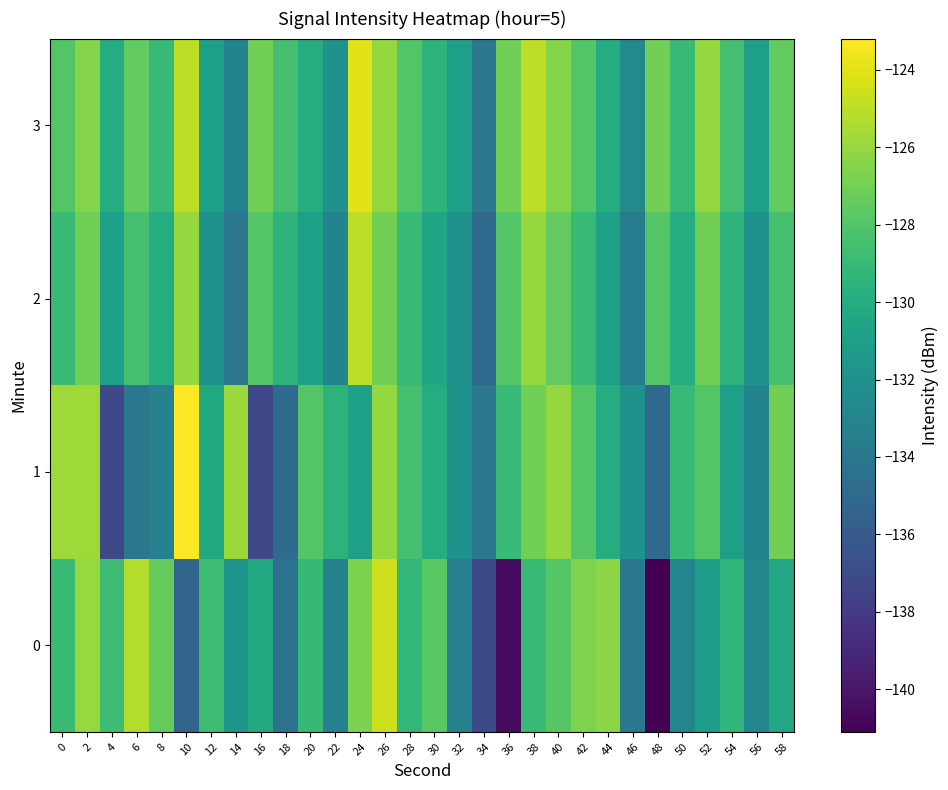

What is the total value across all series at 14?

-524.5